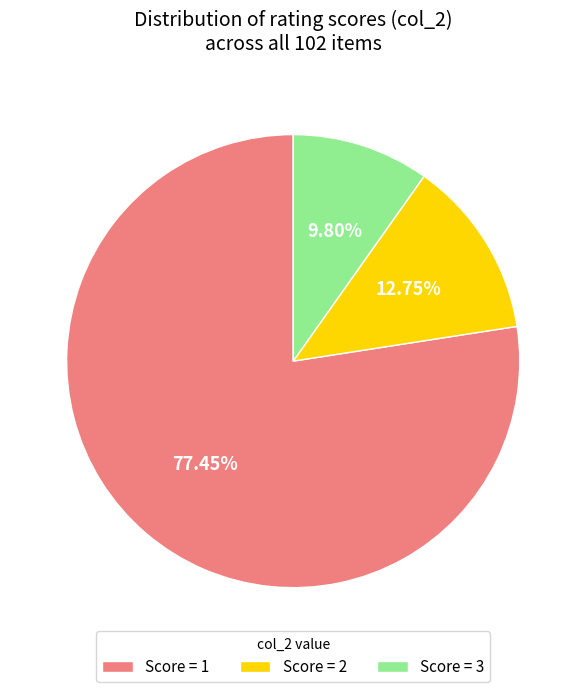

Between Score = 2 and Score = 1, which is larger?

Score = 1